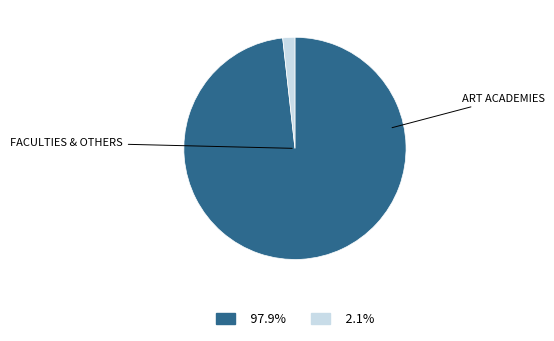

Is there any slice that represents more than half of the pie?

Yes